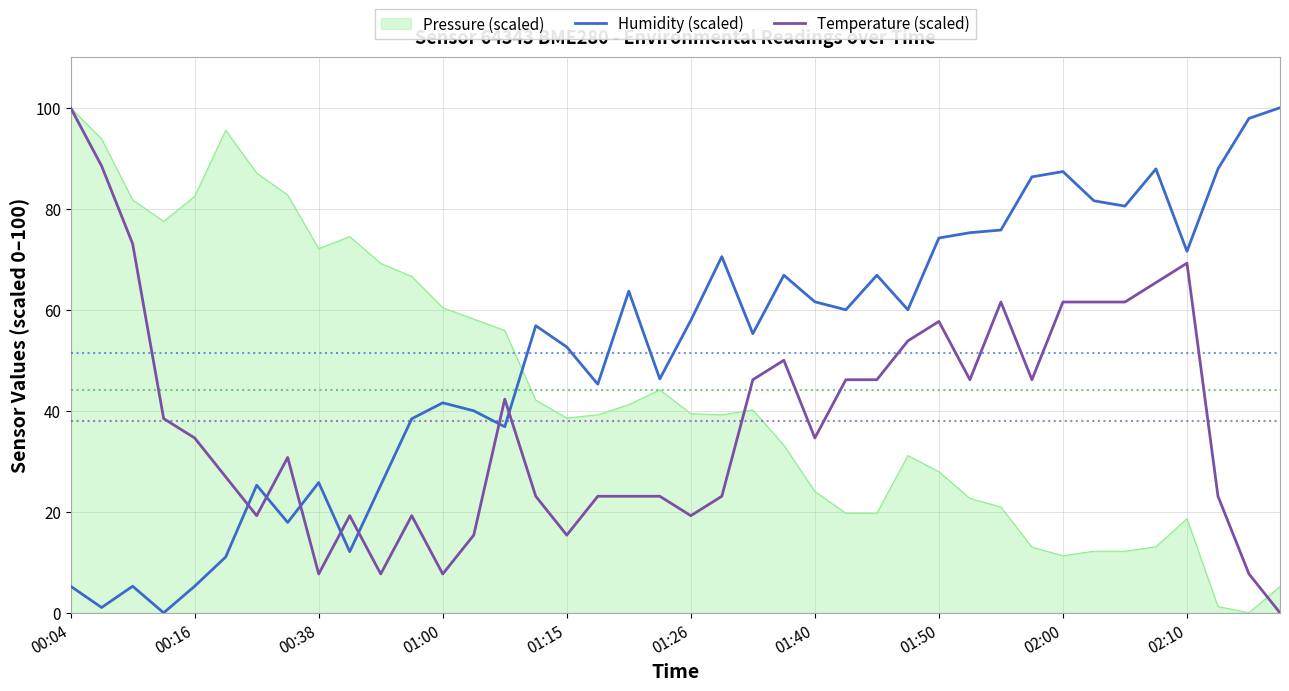

Which series has the largest total across all categories?

Humidity (scaled)